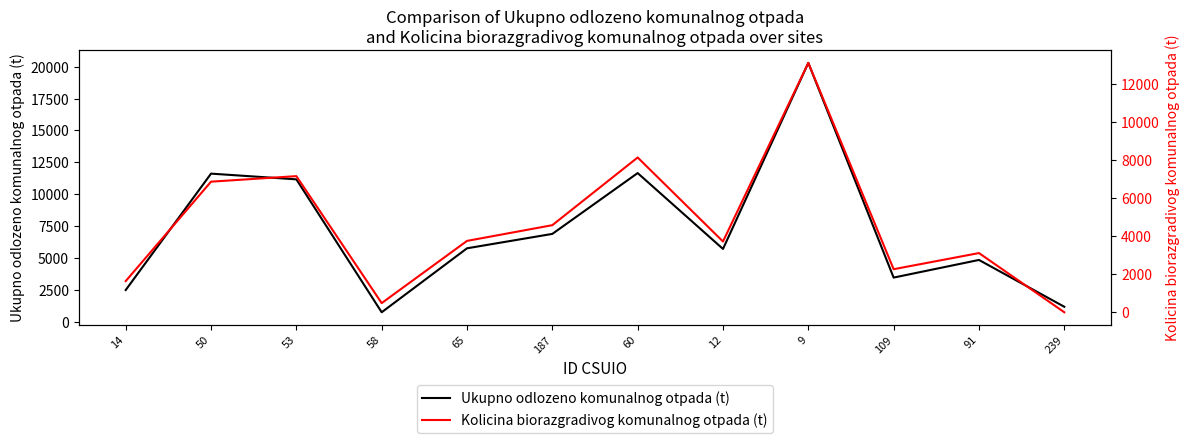

True or false: Kolicina biorazgradivog komunalnog otpada (t) and Ukupno odlozeno komunalnog otpada (t) cross at least once.

False